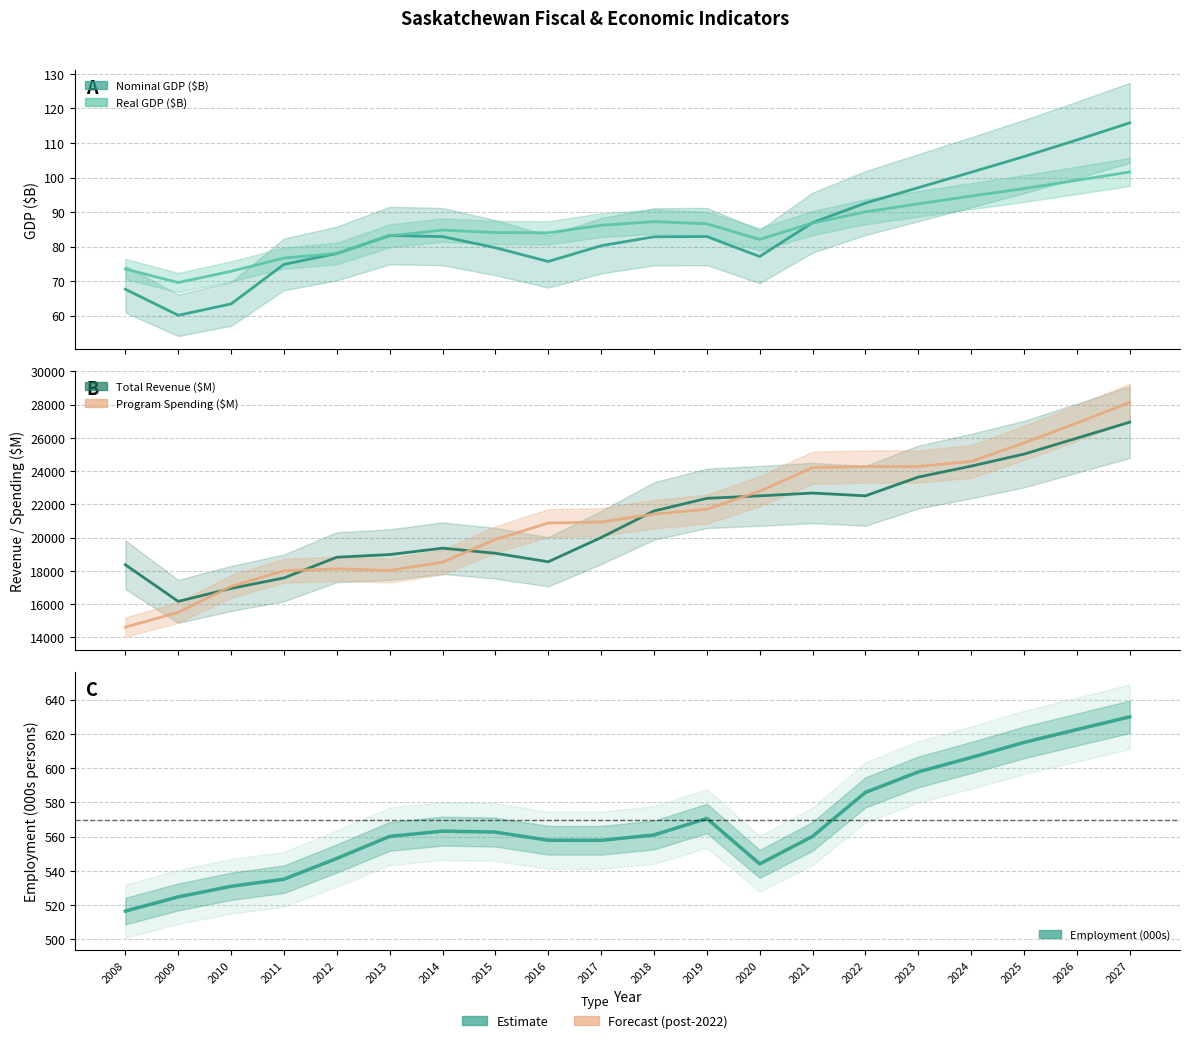

Which has a higher value, 2017 or 2008?

2017